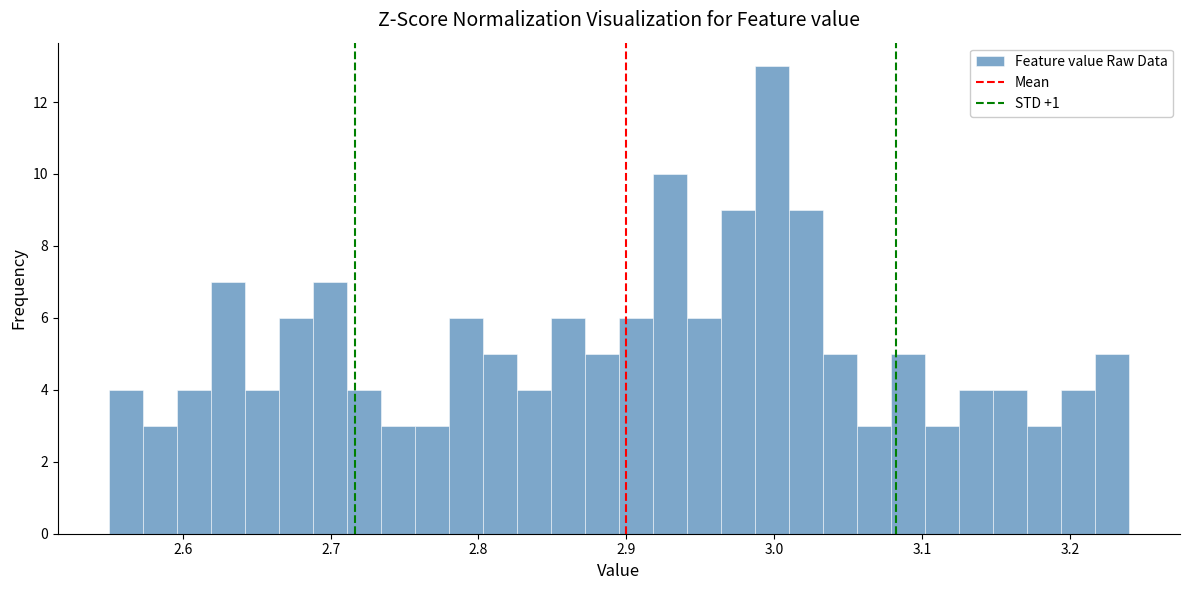

Read against the x-axis, roughly where is the centre of the tallest bar?

3.00